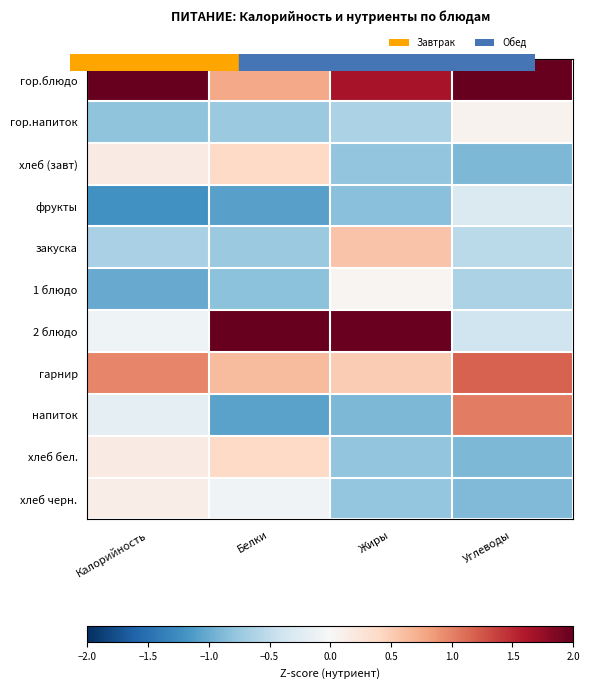

Between Жиры and Углеводы, which series saw the biggest shift?

2 блюдо